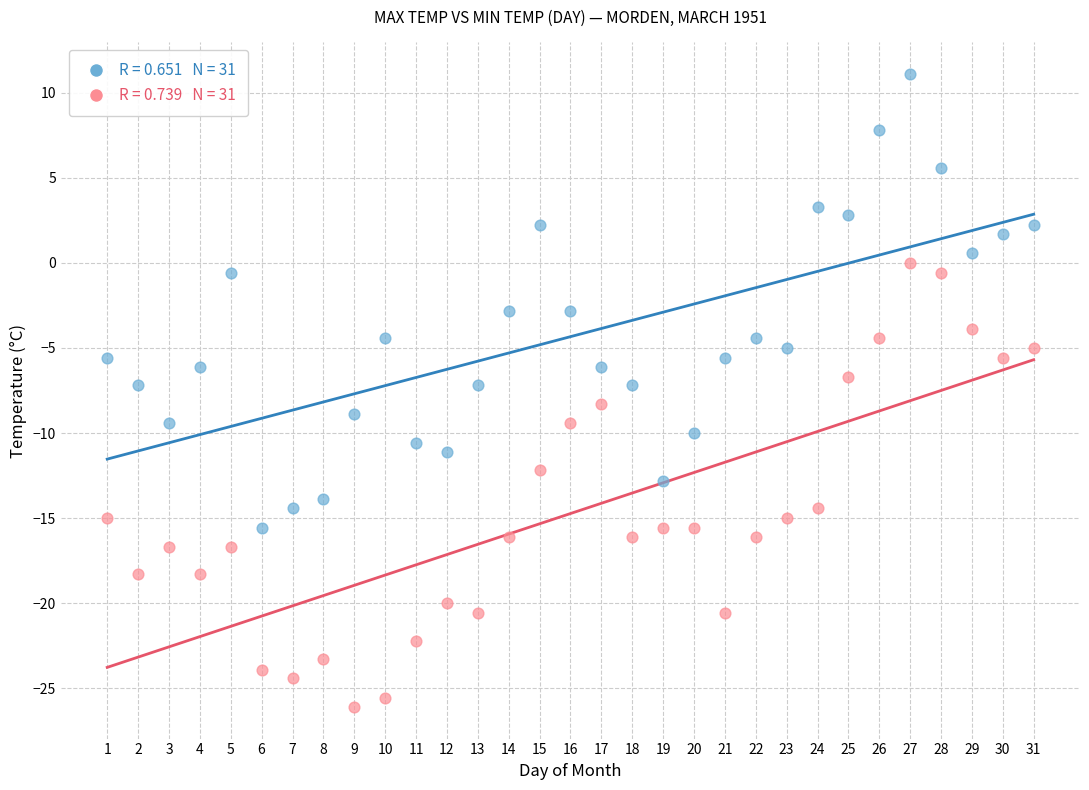

Across all data points, what is the range of Y values (max minus min)?

37.2